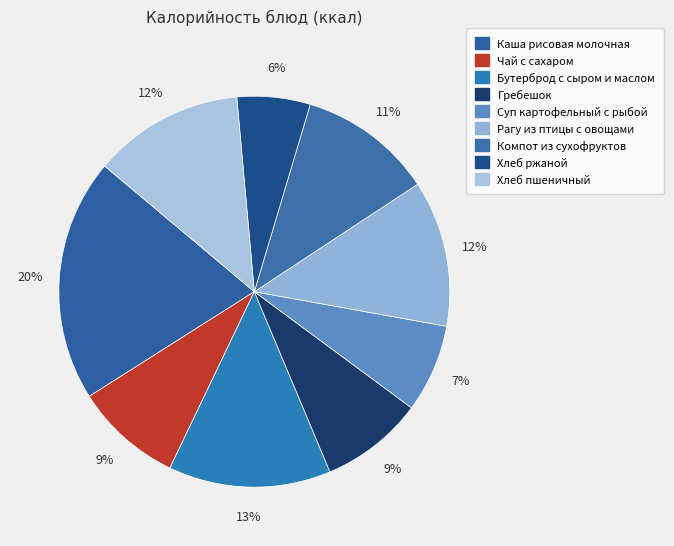

Is the sum of Чай с сахаром and Хлеб ржаной greater than half?

No